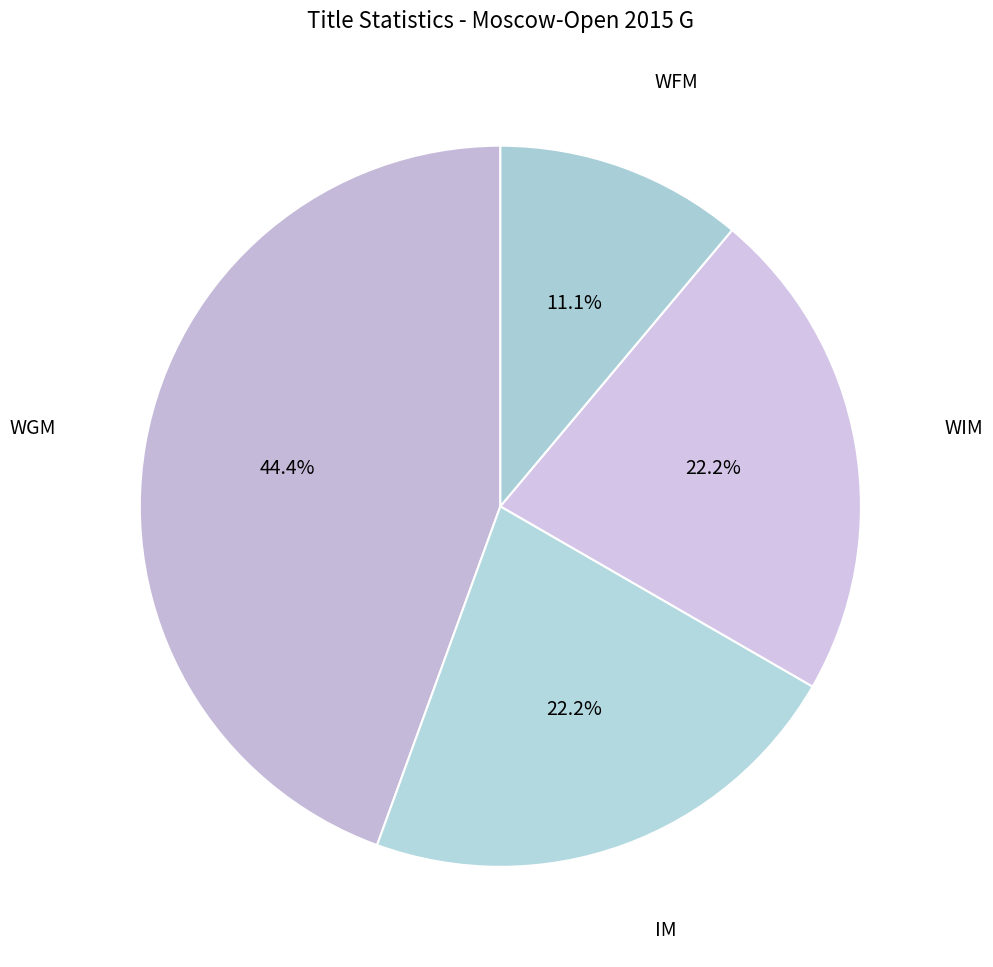

What is the ratio of the value at WGM to the value at IM?

2.0